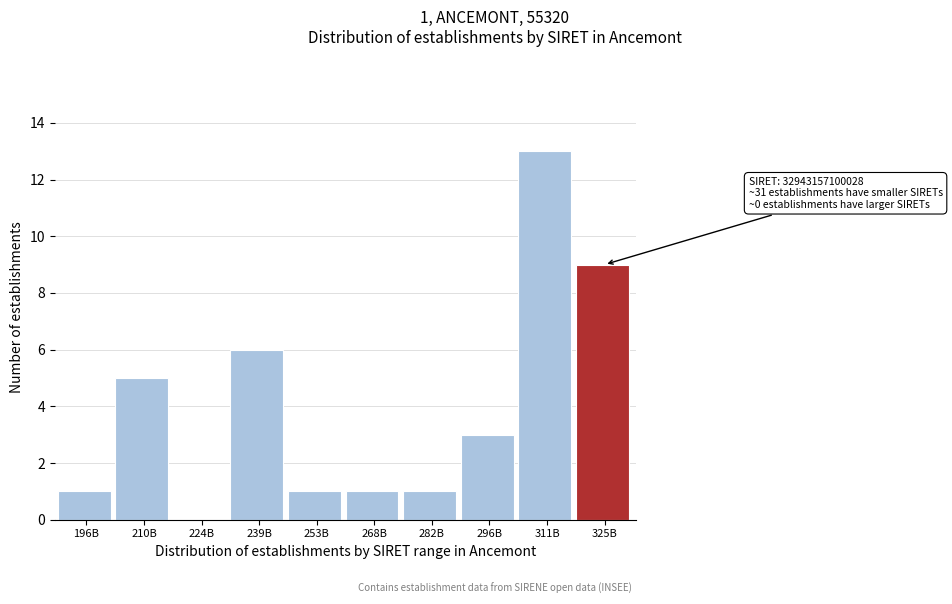

Reading left to right, what are all the values shown in this chart?

196B=1	210B=5	224B=0	239B=6	253B=1	268B=1	282B=1	296B=3	311B=13	325B=9